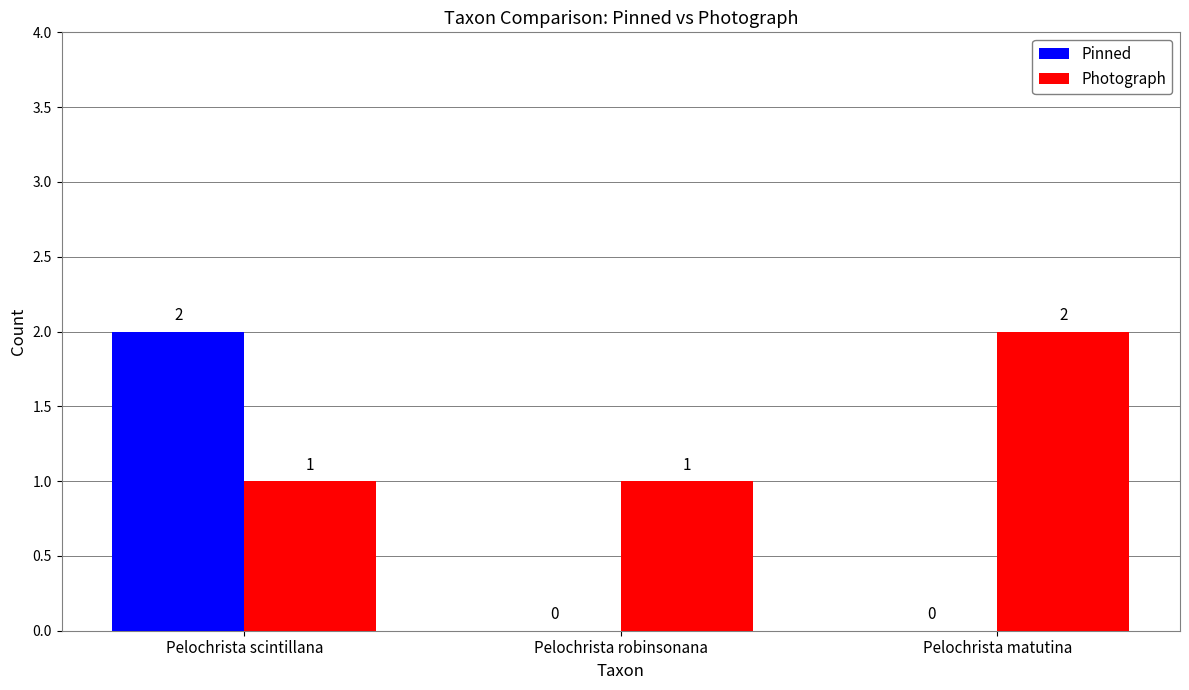

True or false: Pinned has a value of 0 at Pelochrista matutina.

True